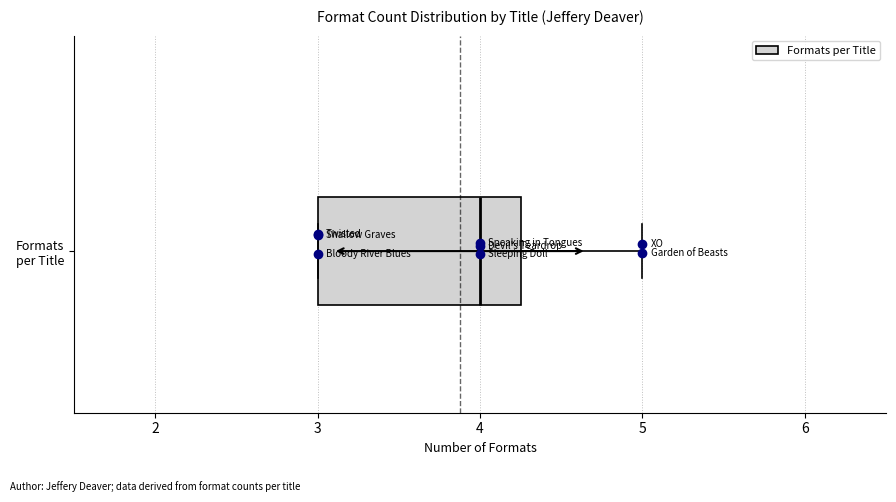

Transcribe this box plot: give where the median line is, the range the box spans, and where the two whiskers end, as read against the x-axis. The values are not printed on the chart, so give them approximately, as read against the axis.

median 4.0, box 3.0 to 4.3, whiskers 3.0 to 5.0